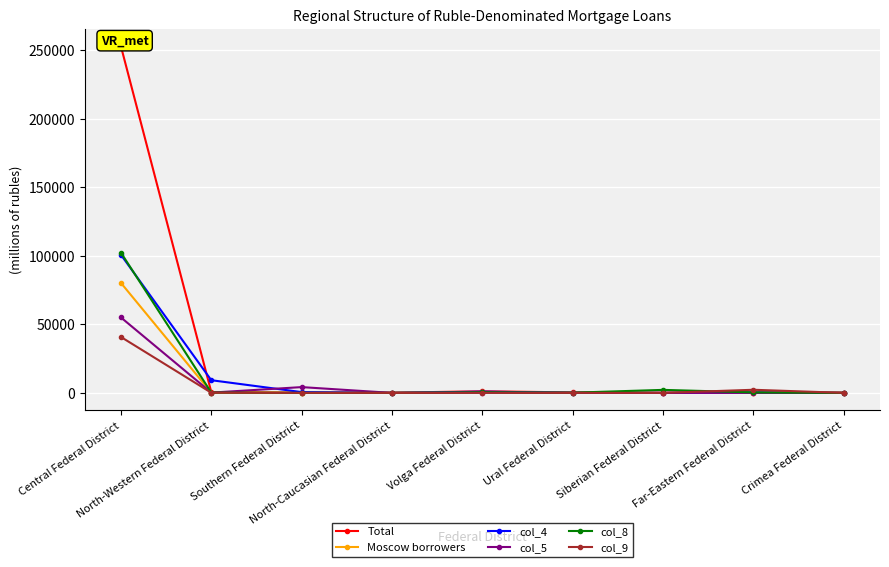

True or false: col_5 has a value of 2 at Siberian Federal District.

True